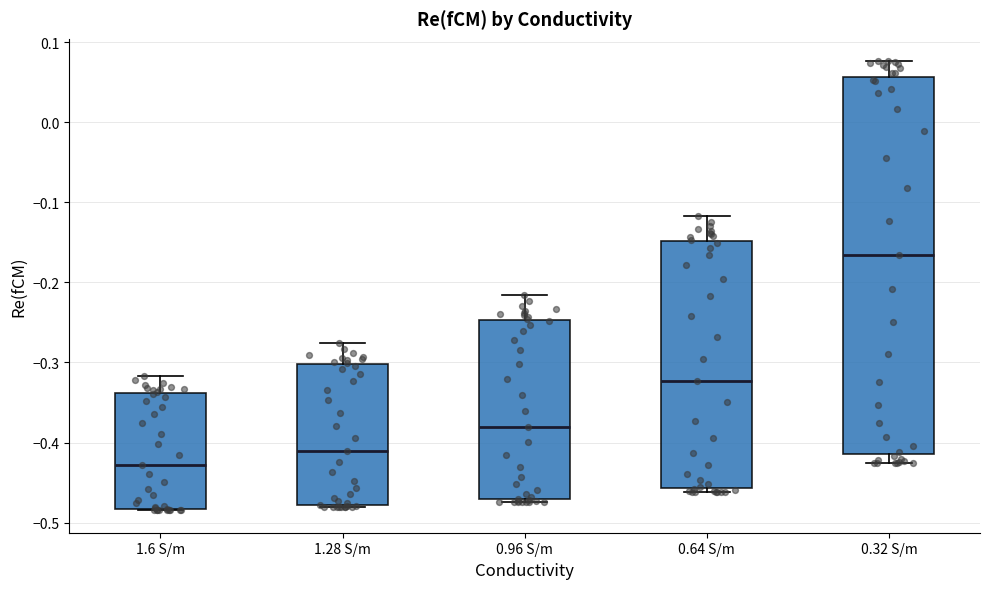

Where does the median line of the box for 0.96 S/m sit on the y-axis? The values are not printed on the chart, so give them approximately, as read against the axis.

-0.38